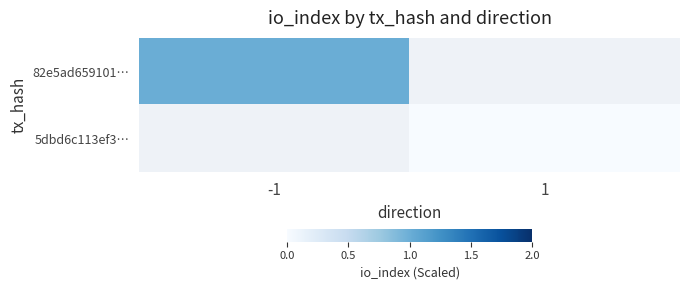

List the series in order of their peak value, highest first.

82e5ad659101…, 5dbd6c113ef3…